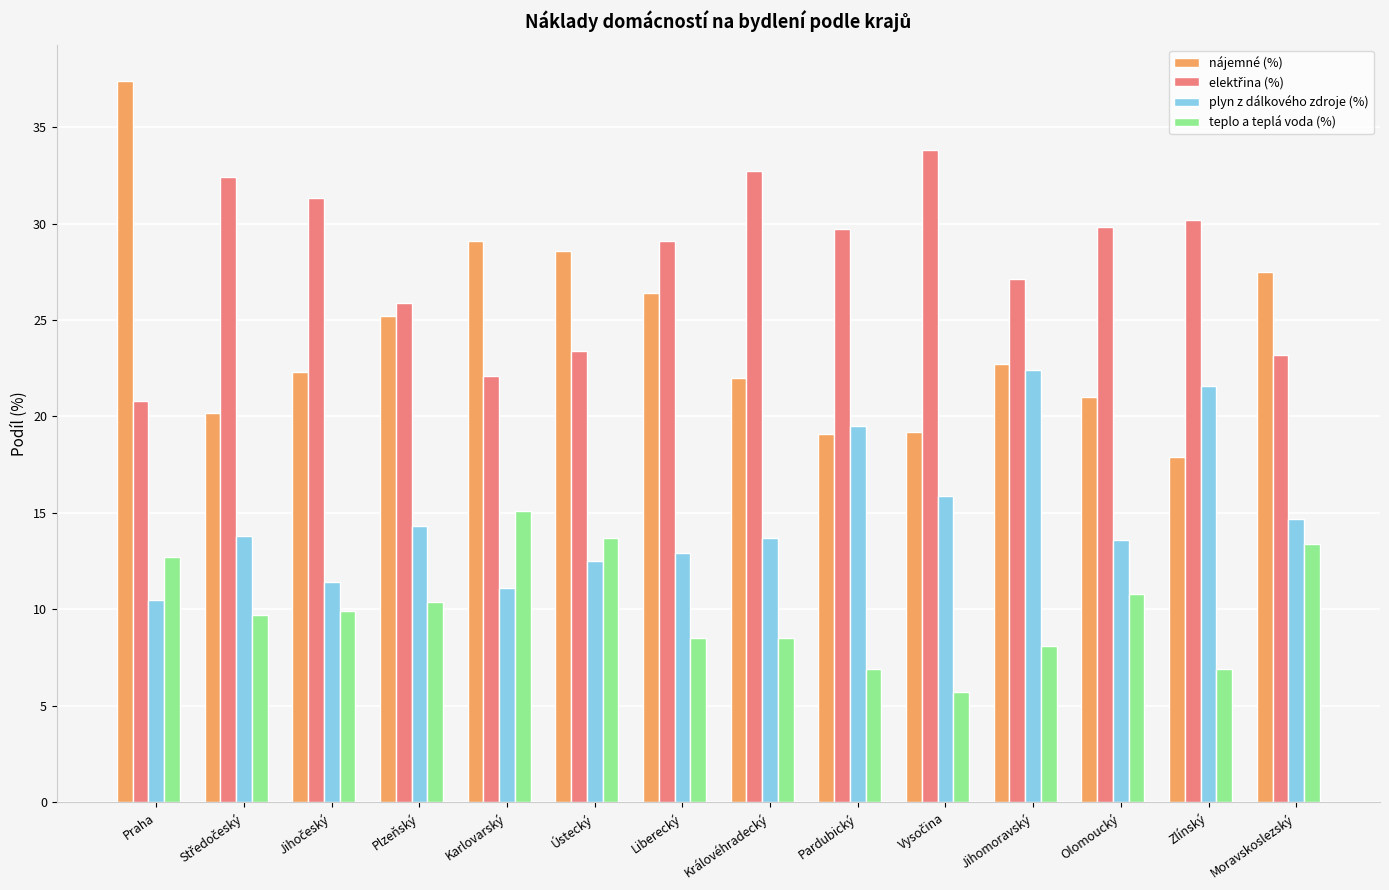

What is the approximate value of teplo a teplá voda (%) at Liberecký?

8.5